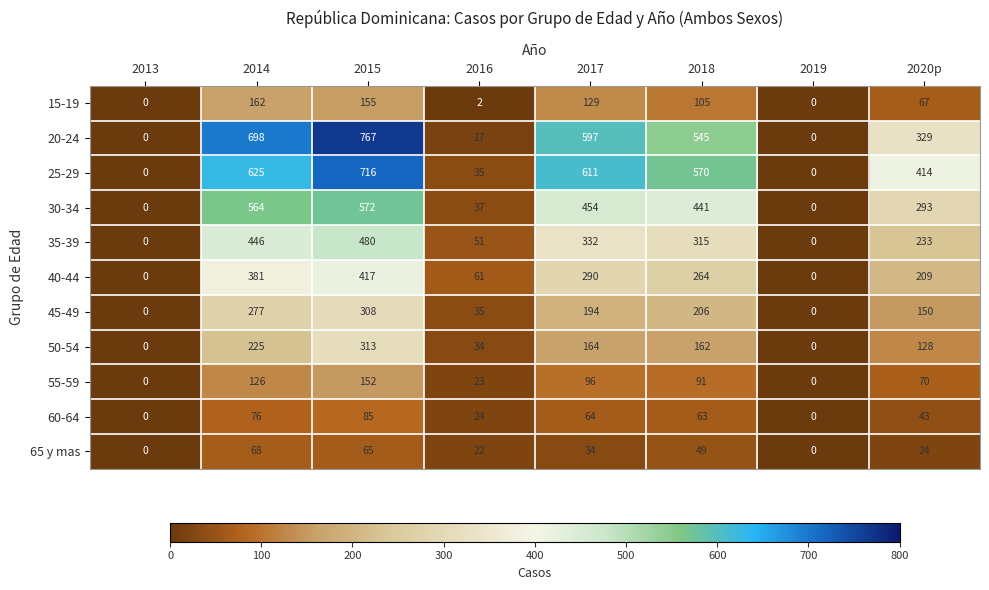

What is the sum of the 40-44 values at 2019 and 2017?

290